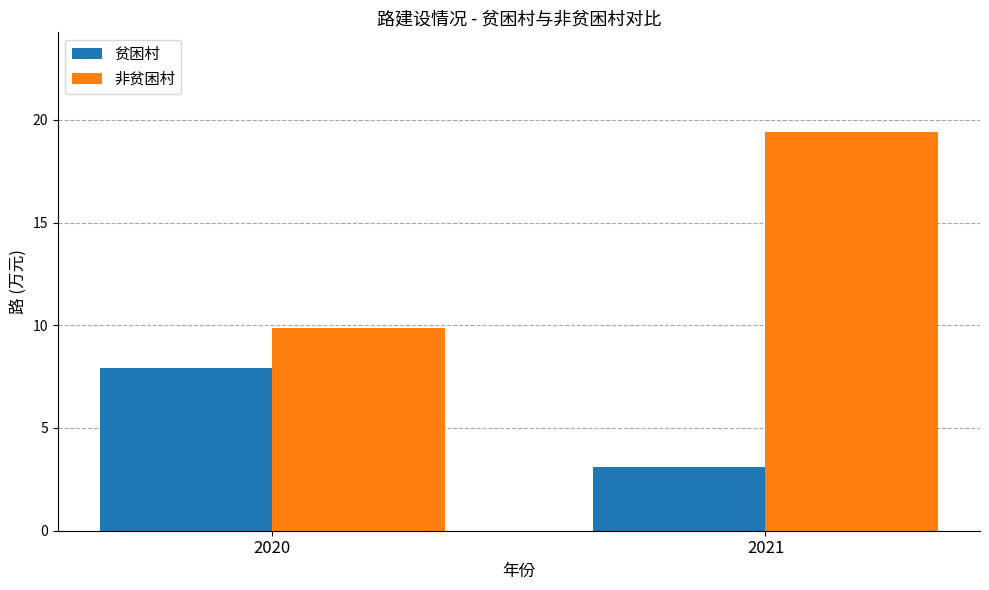

Rank the series by their average value, from highest to lowest.

非贫困村, 贫困村